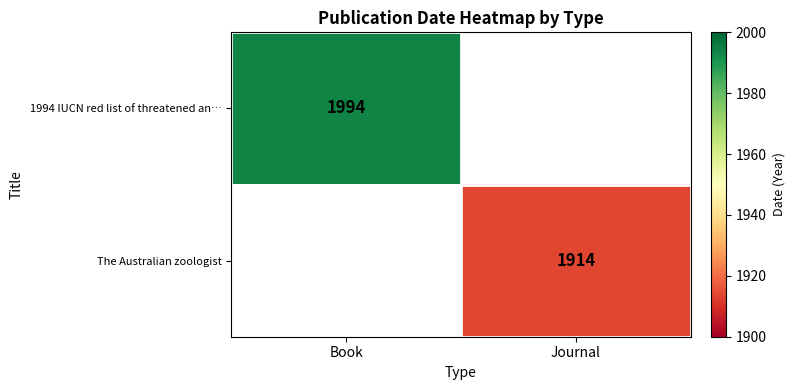

Which category has the highest value across all series?

Book